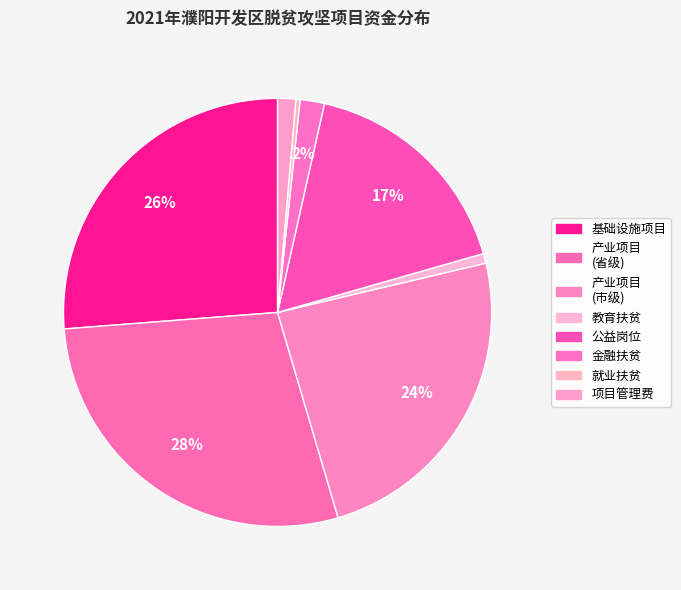

How many segments does this pie chart have?

8